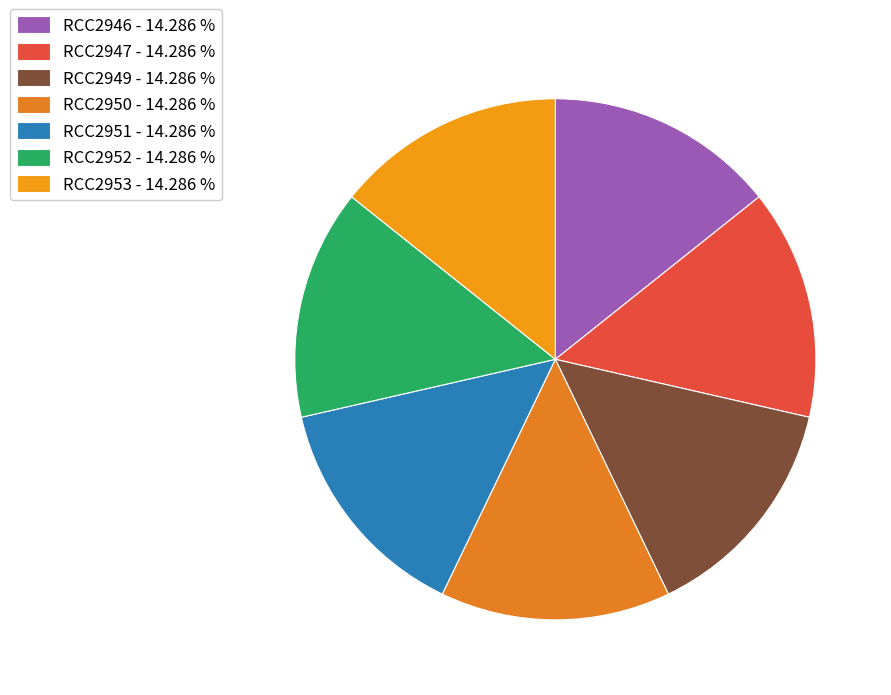

Is it true that RCC2949 is 8% of the pie?

False